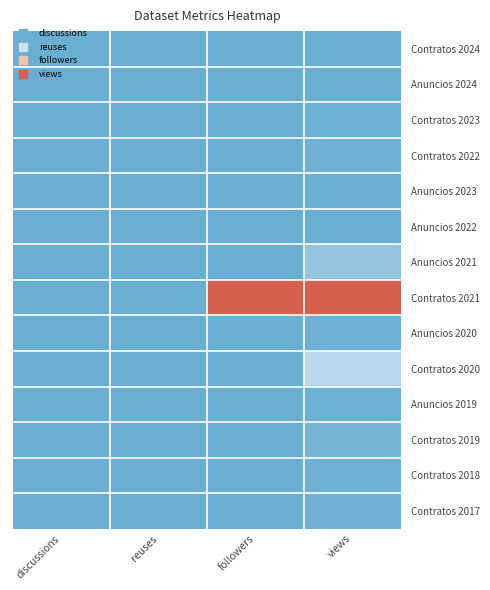

At which category is the sum across all series the highest?

views